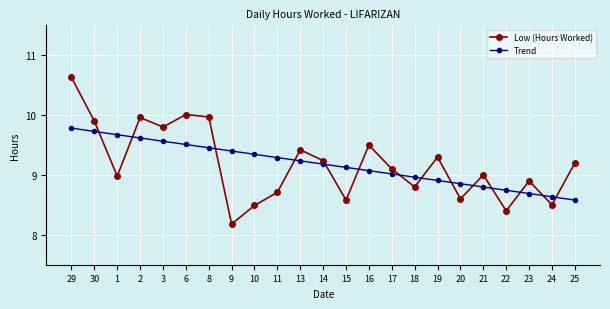

True or false: Trend has more than 2 points higher than both neighbors.

False